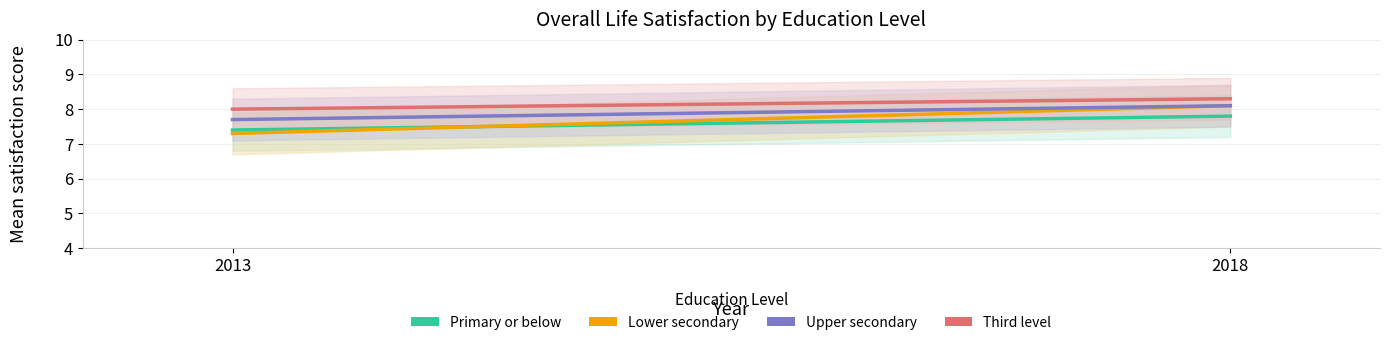

What is the approximate value of Lower secondary at 2013?

7.3